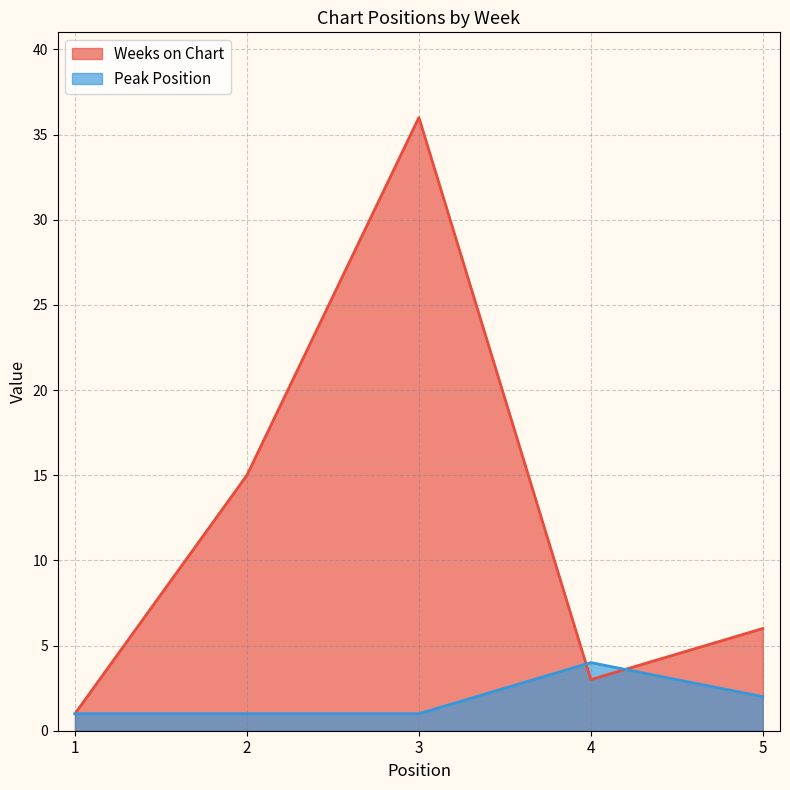

What is the difference between the second highest and minimum values in the Peak Position series?

1